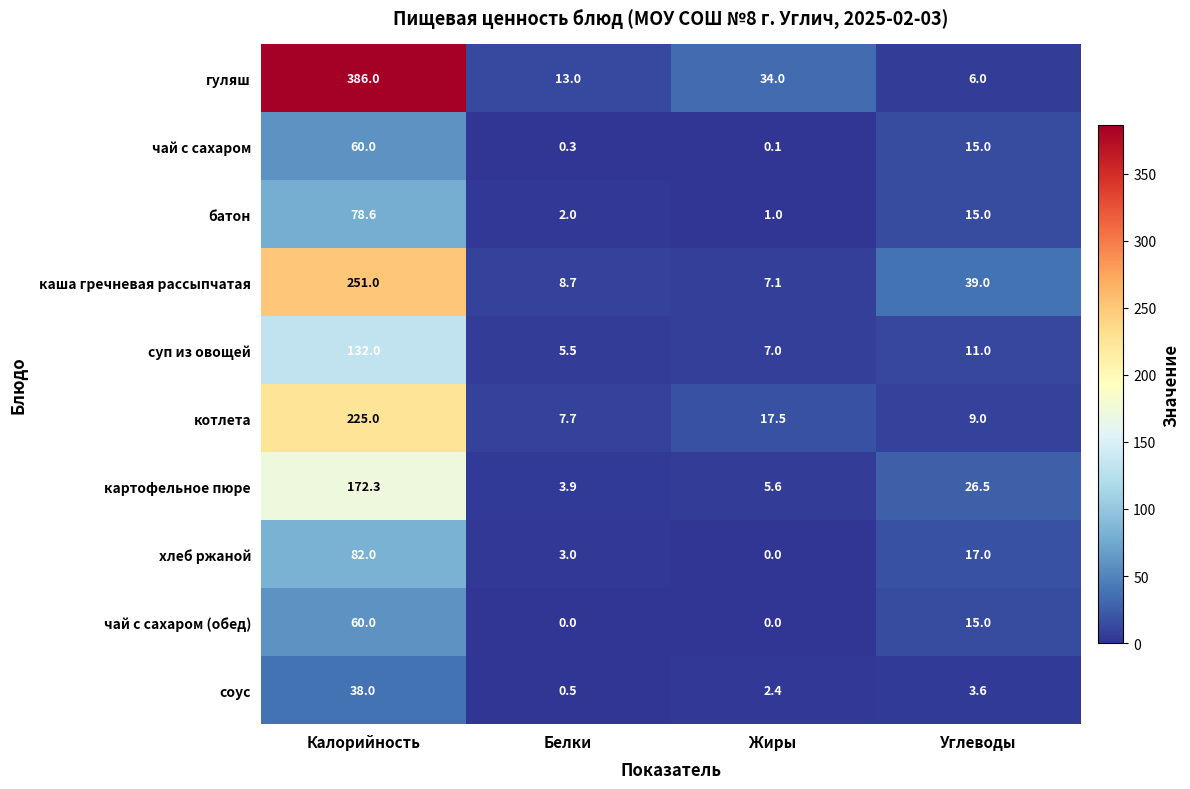

Between Калорийность and Жиры, which series saw the biggest shift?

гуляш